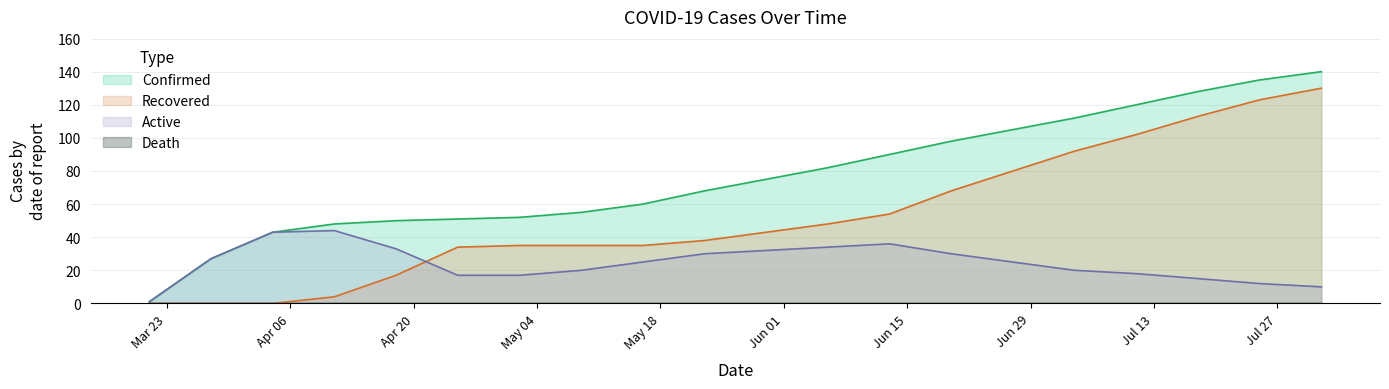

Where is Recovered nearest to the value 65?

2020-06-20